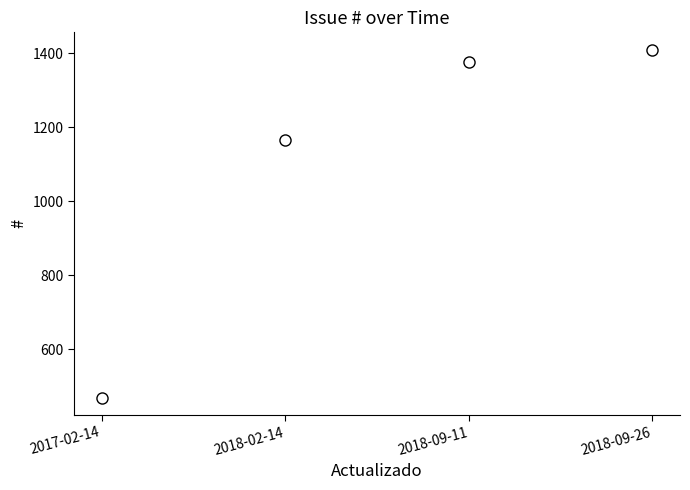

Rank the categories by value from highest to lowest.

2018-09-26, 2018-09-11, 2018-02-14, 2017-02-14